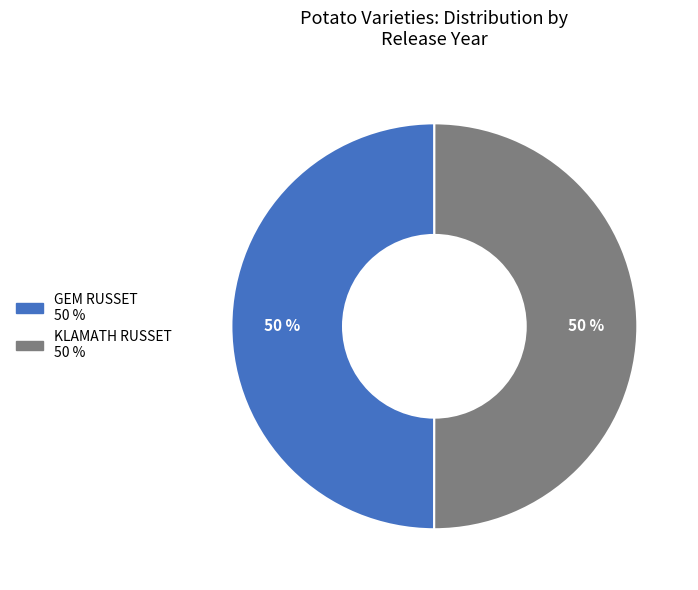

Is the sum of GEM RUSSET and KLAMATH RUSSET greater than half?

Yes